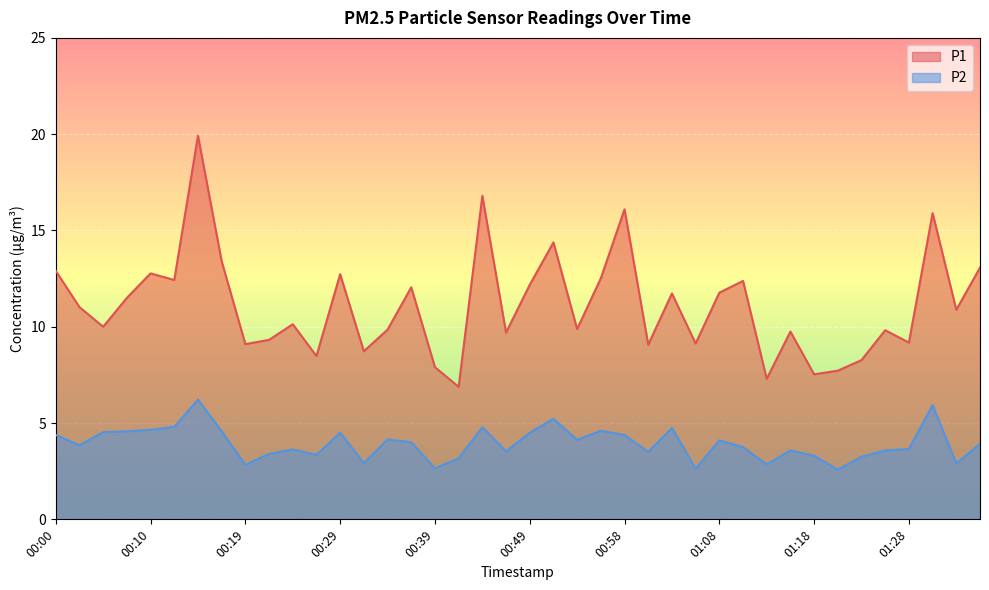

Read the P1 value at 00:00.

12.9